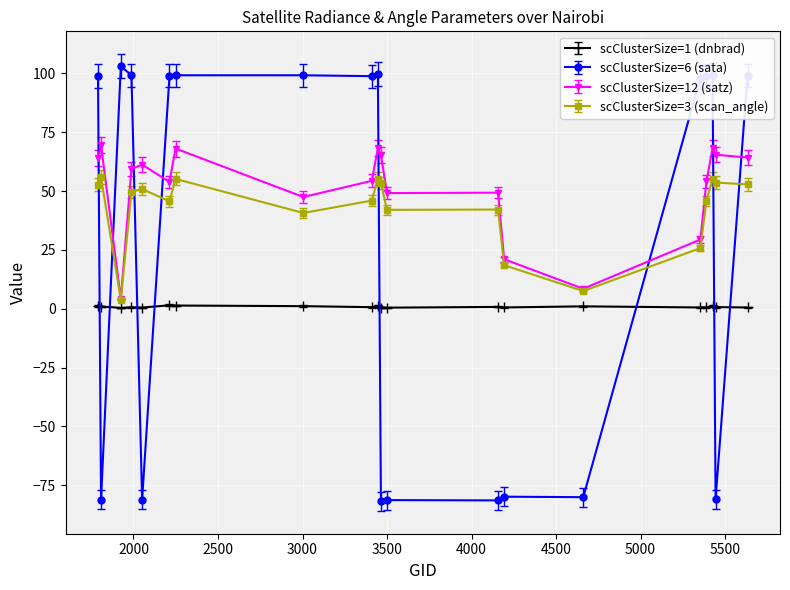

What is the greatest value displayed?

103.0